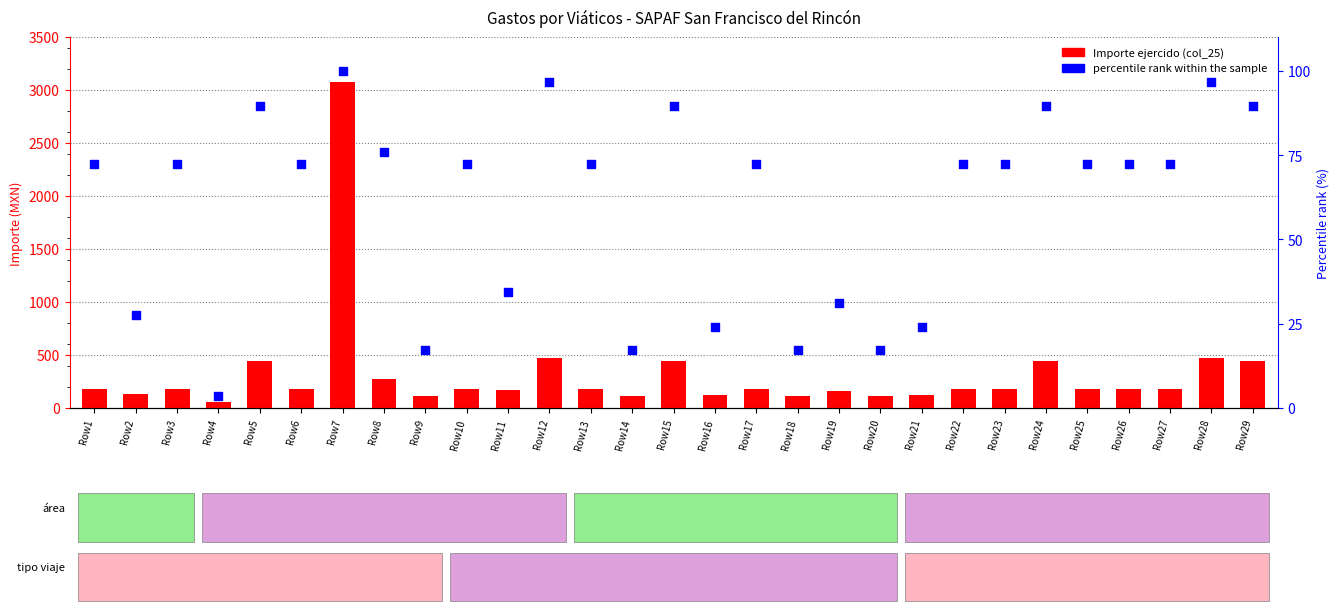

What is the total value across all series at Row17?

252.4